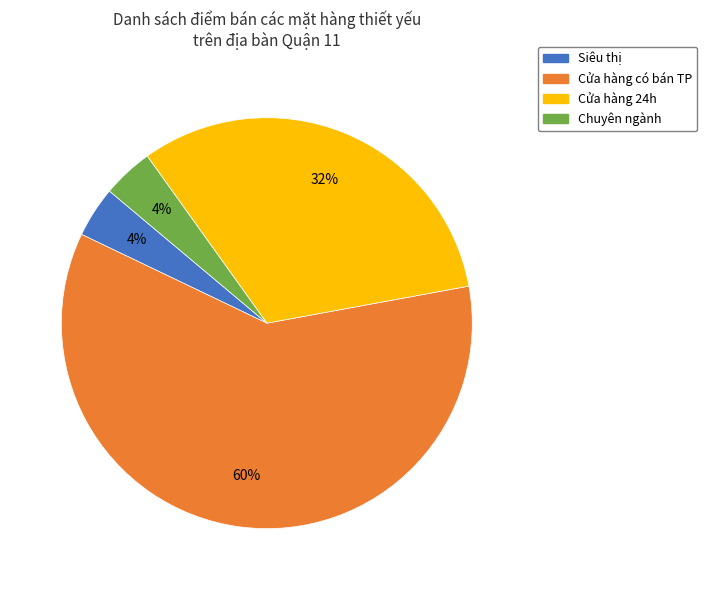

To the nearest percent, what percentage of the pie is Cửa hàng có bán TP?

60%